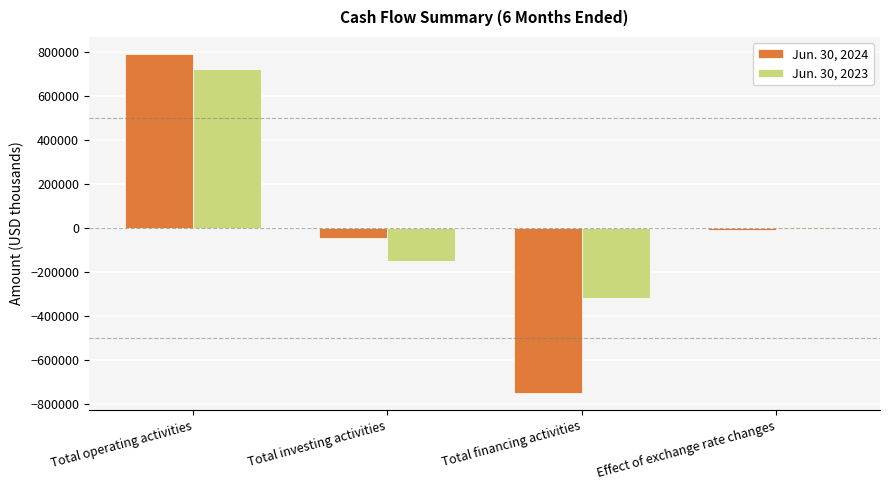

Reading left to right, transcribe all the data shown in this chart.

Jun. 30, 2024: 791662	-43549	-751650	-9694
Jun. 30, 2023: 721783	-149987	-317091	5496